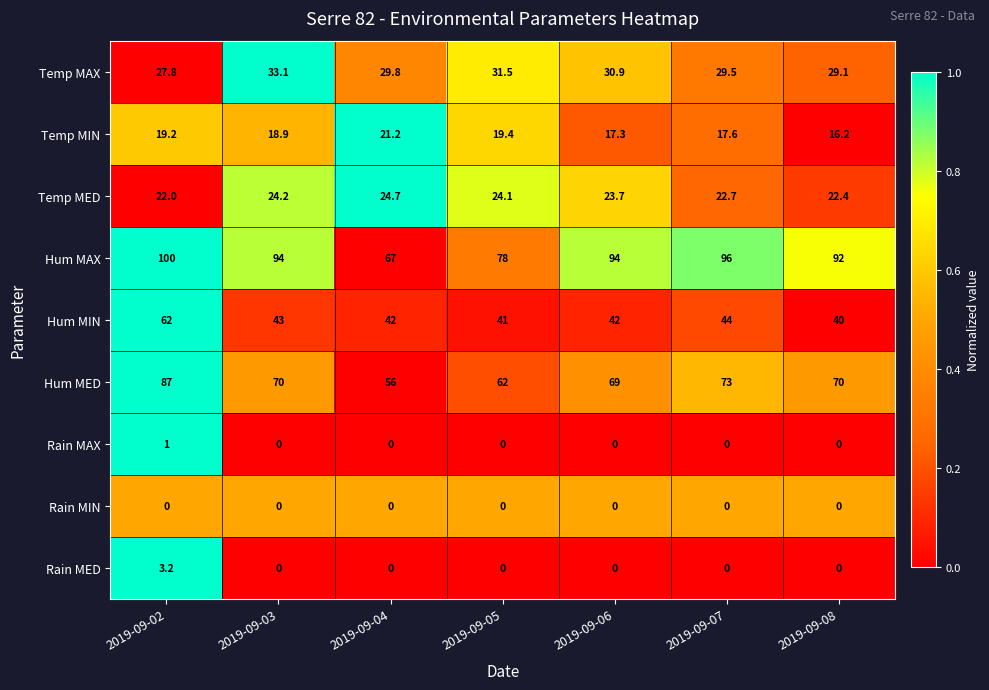

List the labels in order of Temp MAX value, largest first.

2019-09-03, 2019-09-05, 2019-09-06, 2019-09-04, 2019-09-07, 2019-09-08, 2019-09-02